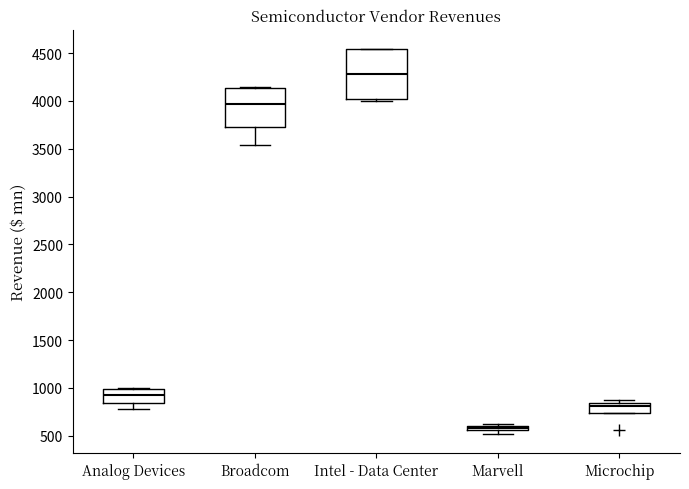

Comparing the boxes themselves (not the whiskers), which one is the tallest?

Intel - Data Center